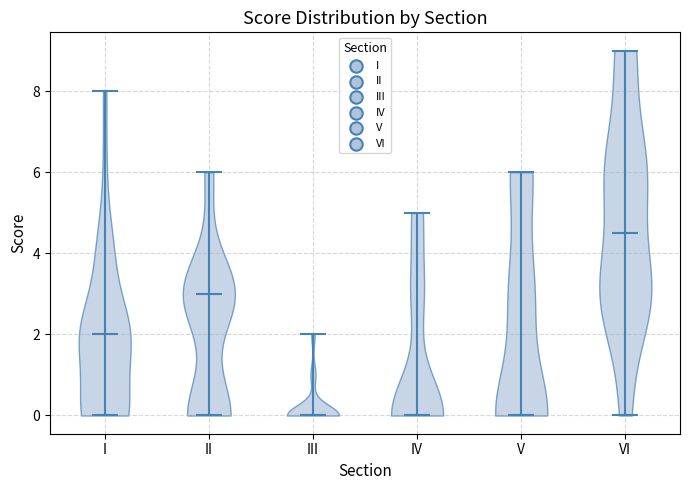

Which violin has the highest median line?

VI